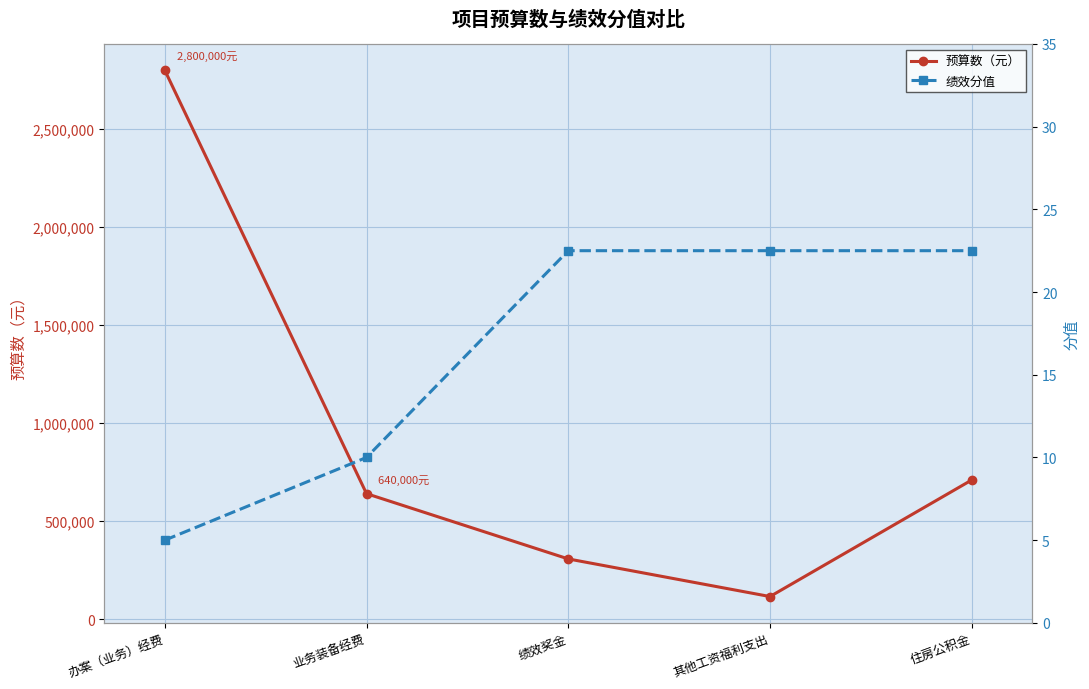

What is the label of the 1st point from the left?

办案（业务）经费